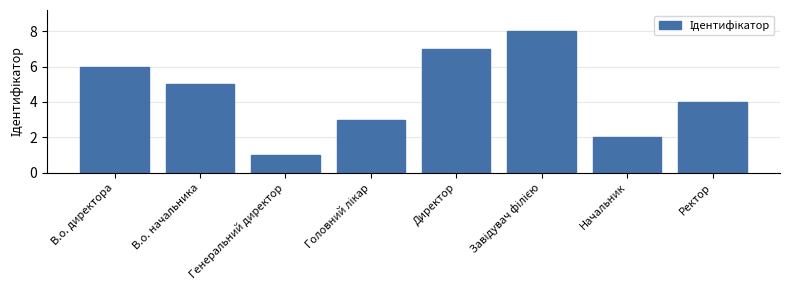

What is the label of the 1st bar from the left?

В.о. директора